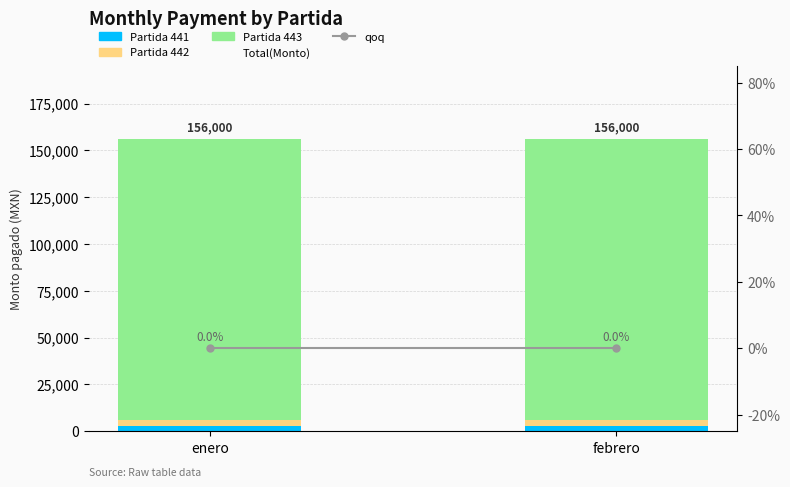

Reading left to right, transcribe all the data shown in this chart.

Partida 441: enero=3000	febrero=3000
Partida 442: enero=3000	febrero=3000
Partida 443: enero=150000	febrero=150000
qoq: enero=0	febrero=0